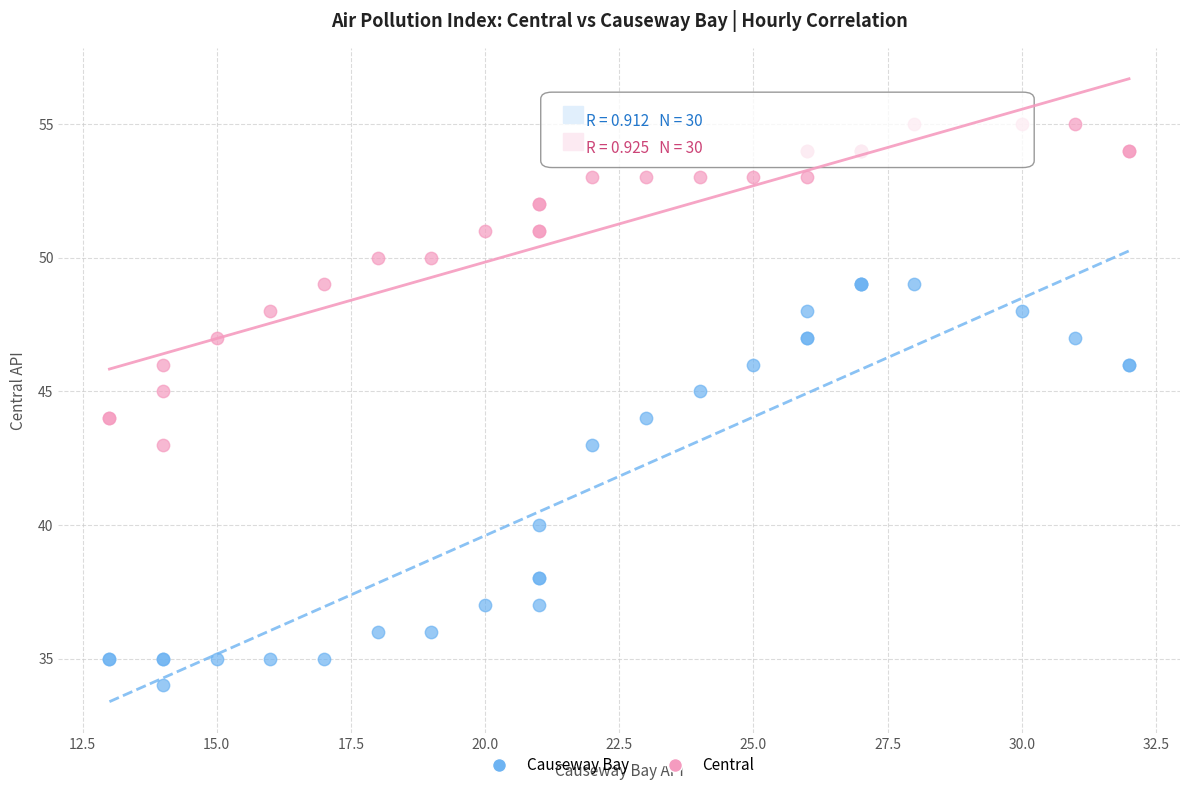

In the Causeway Bay series, what Y value is closest to 41?

40